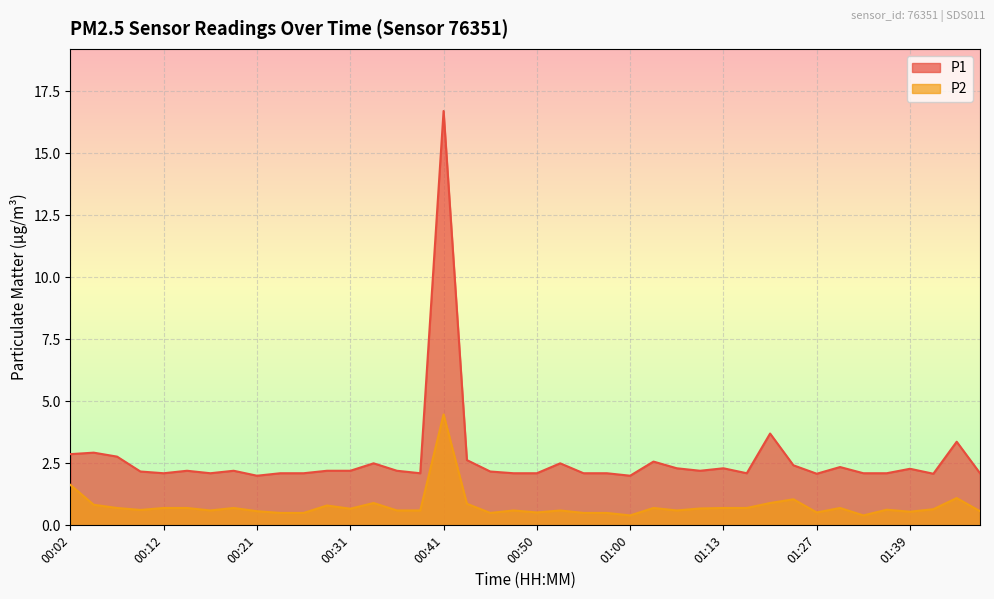

What is the smallest value displayed?

0.4